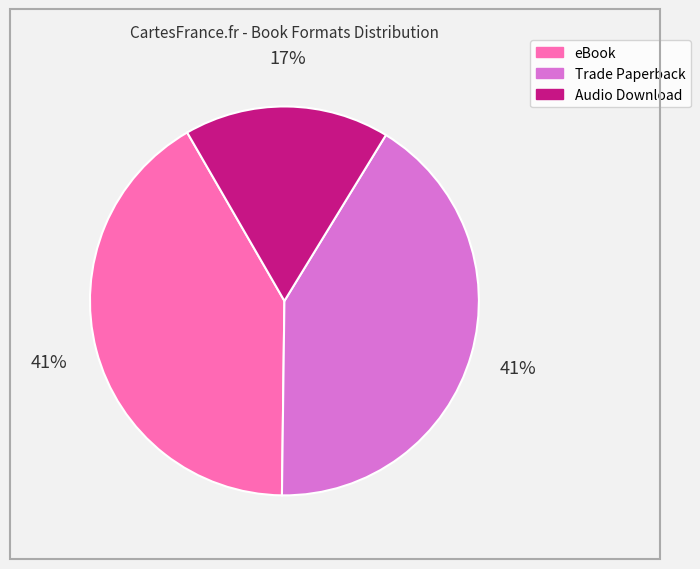

Is there a majority slice in this chart?

No